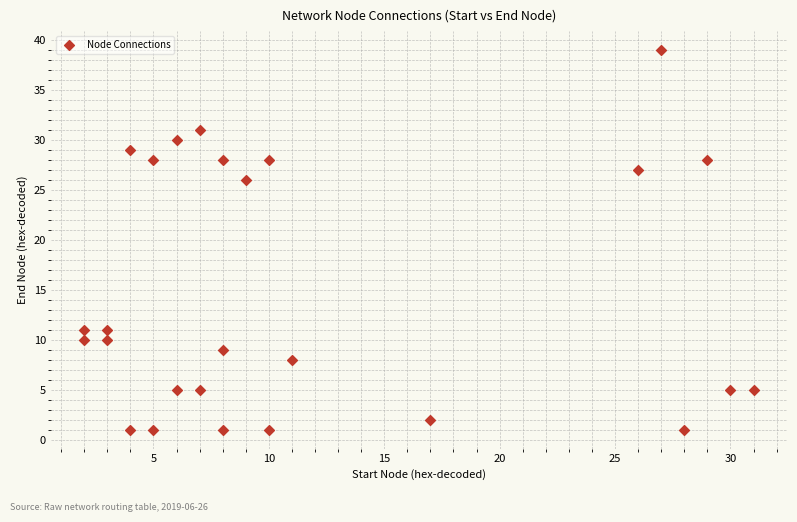

What is the range of Y values (max minus min)?

38